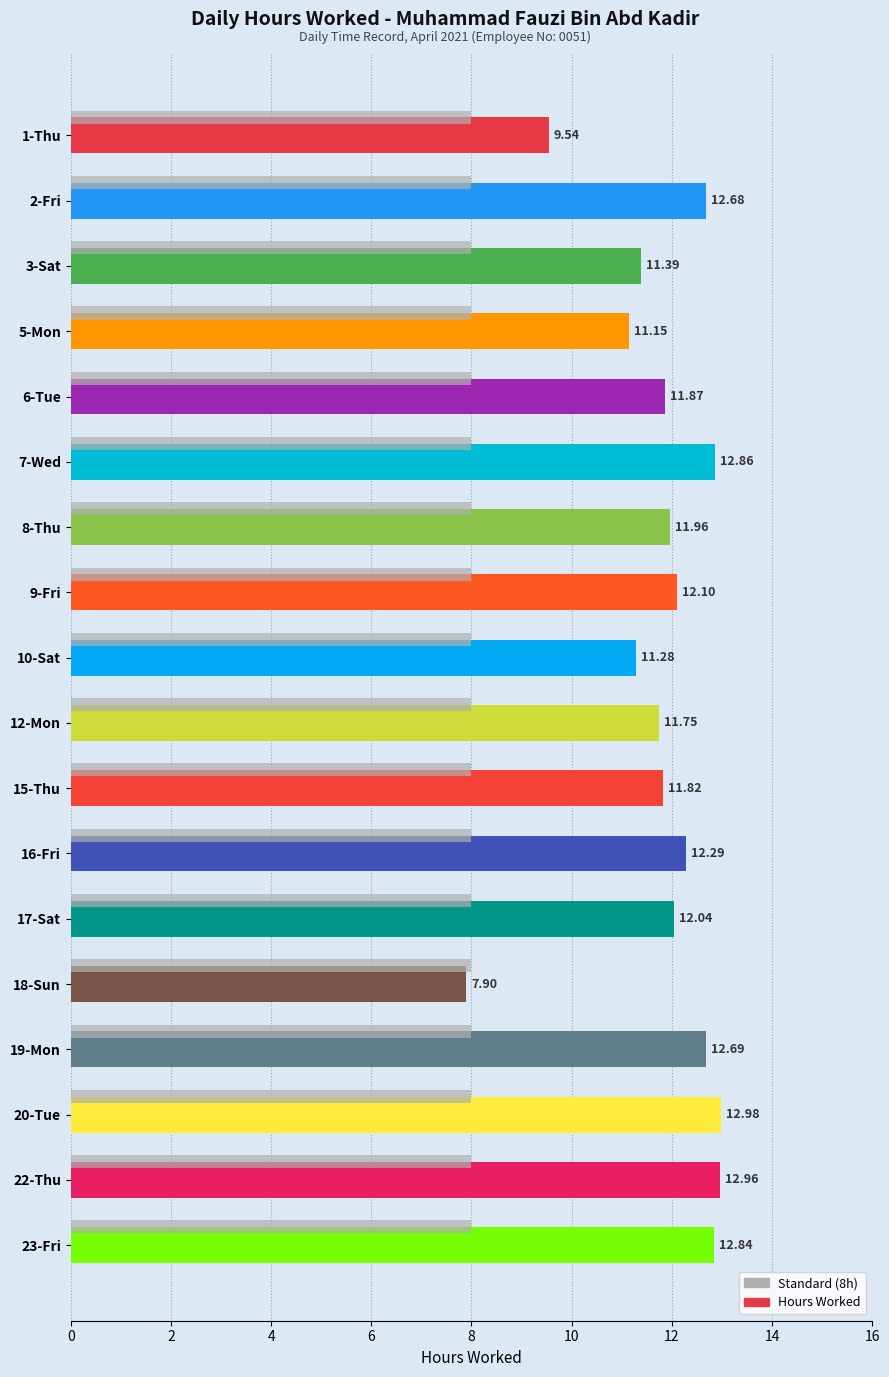

At which category is the sum across all series the highest?

20-Tue